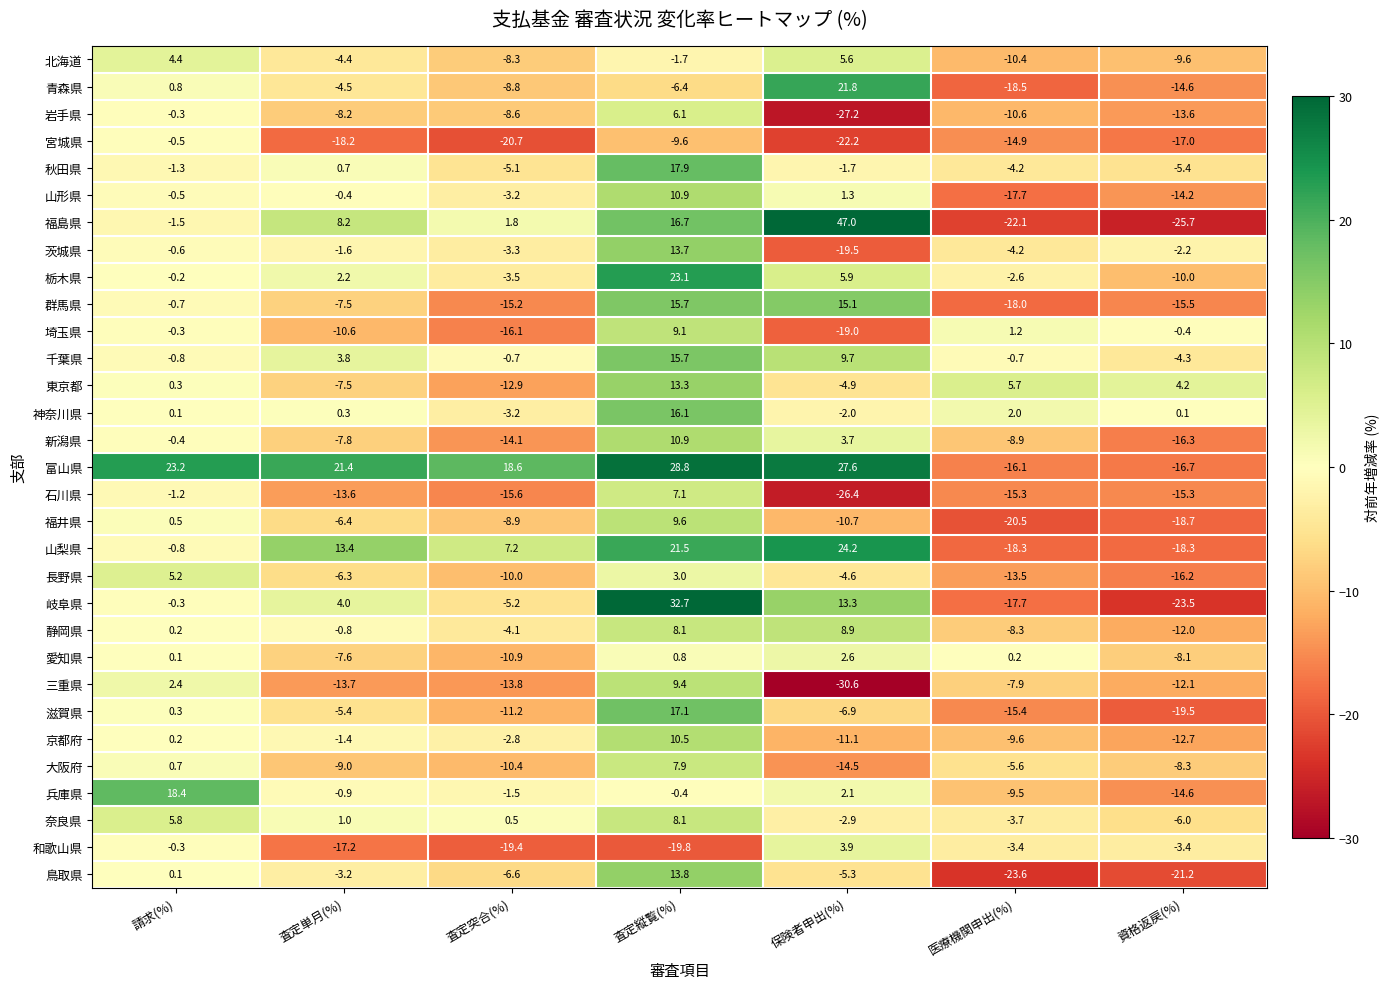

True or false: 奈良県 has a value of 8.5 at 請求(%).

False